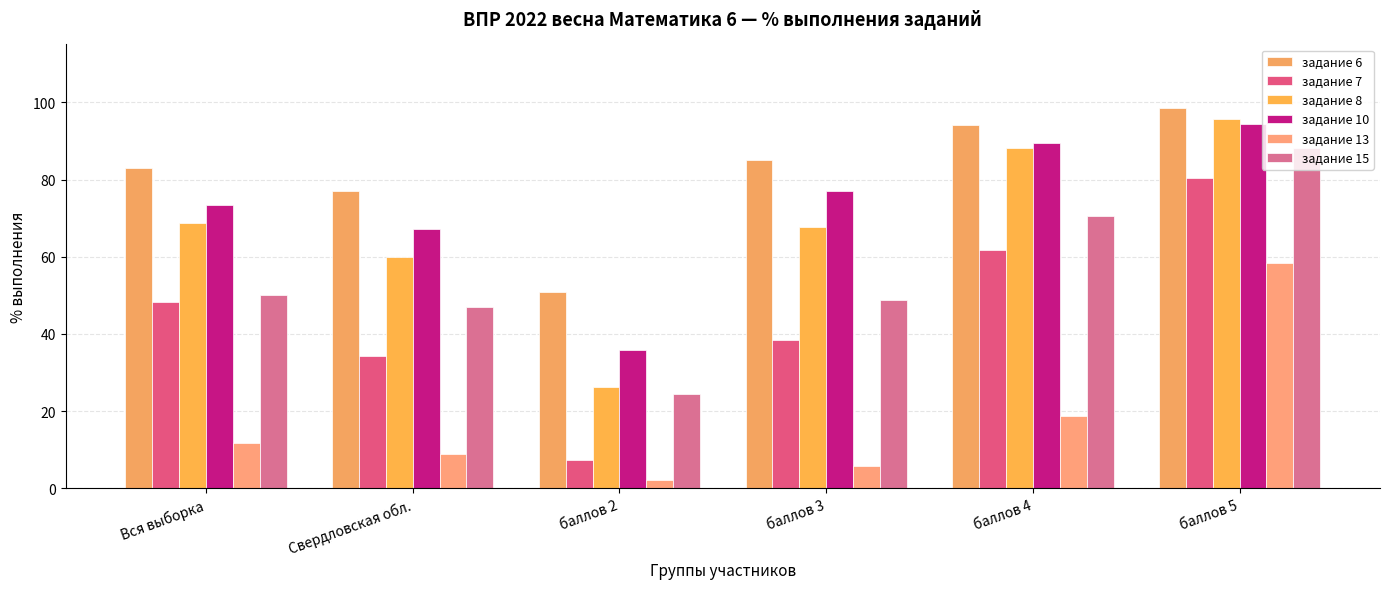

At   баллов 3, list the series in order from smallest to largest.

задание 13, задание 7, задание 15, задание 8, задание 10, задание 6